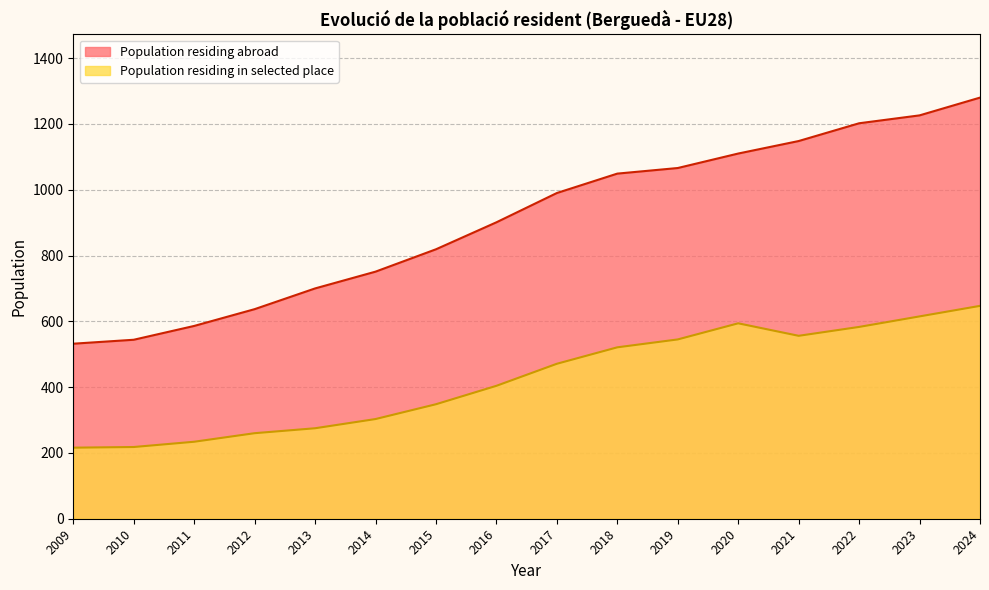

Which series has the widest spread of values?

Population residing abroad